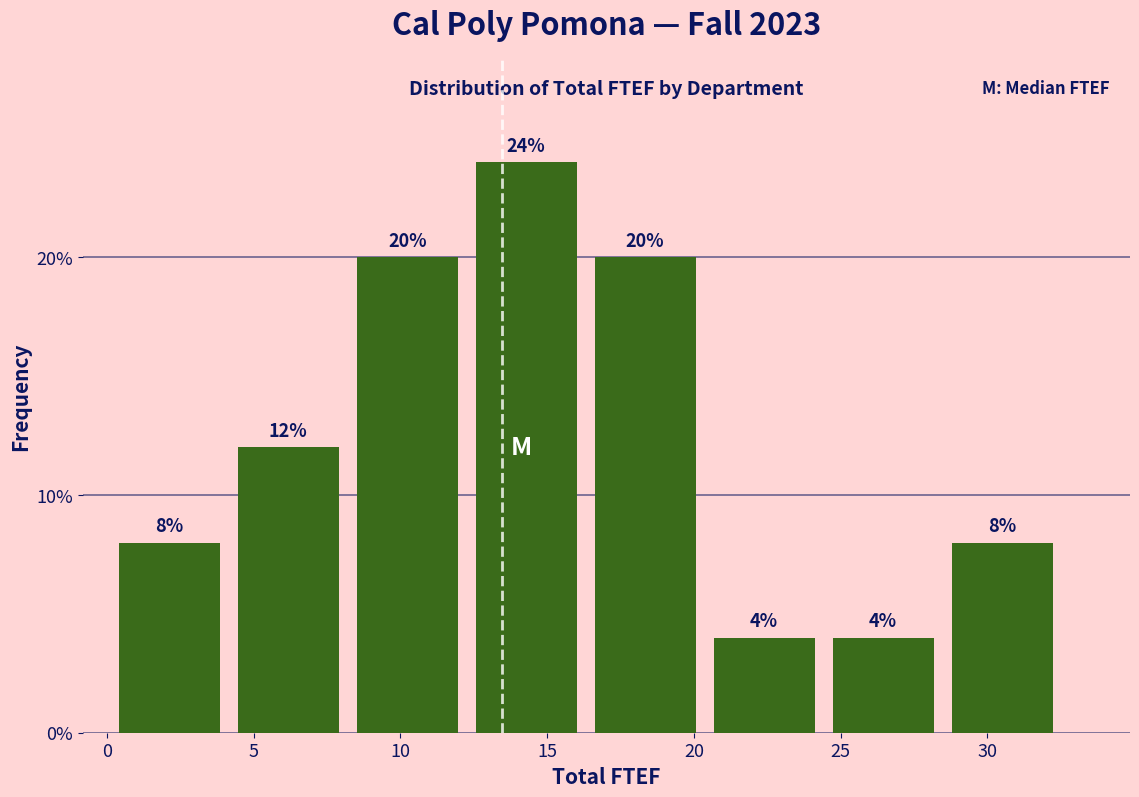

What is the height of the bar covering 24.5 to 29.0 on the x-axis? The bar edges are not printed on the chart, so give them approximately, as read against the axis.

4